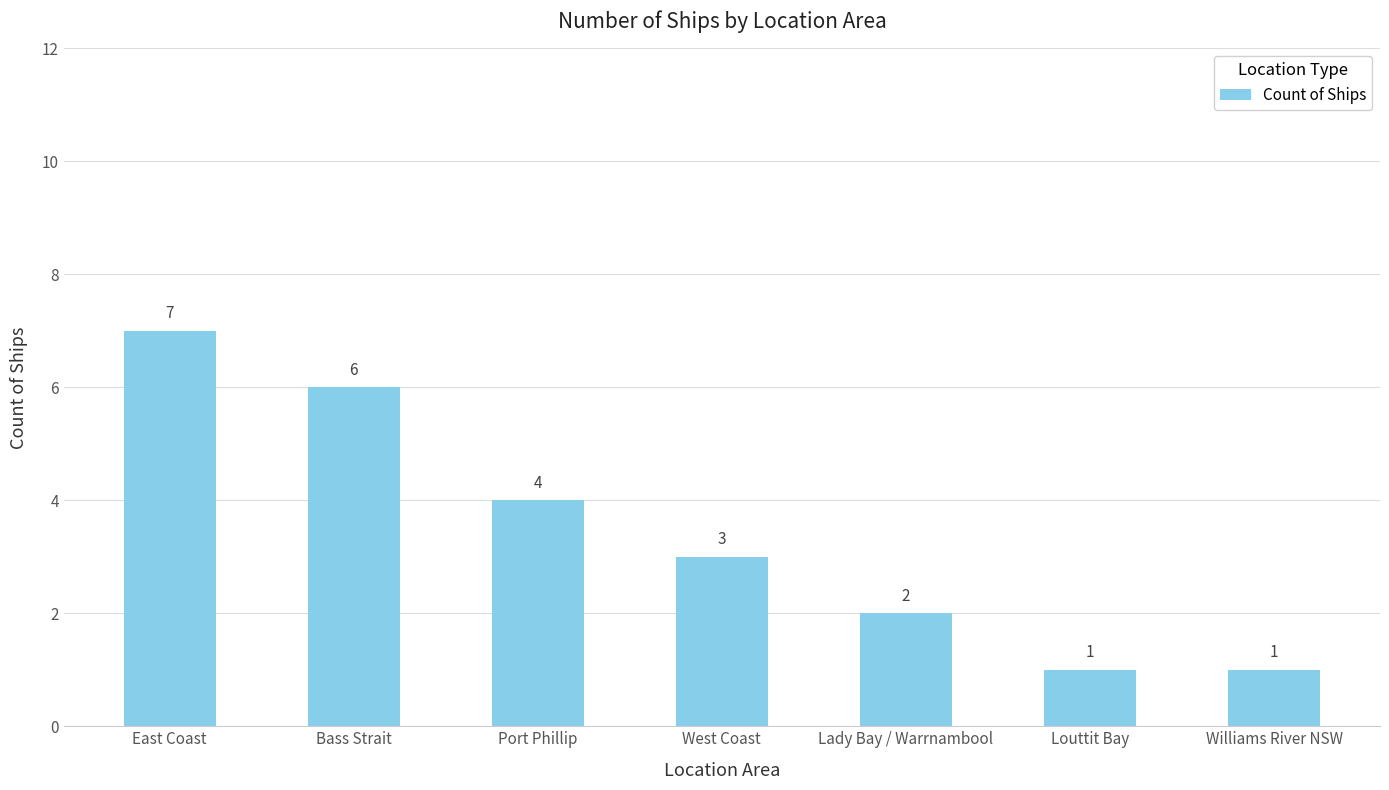

How many data points does each series have?

7